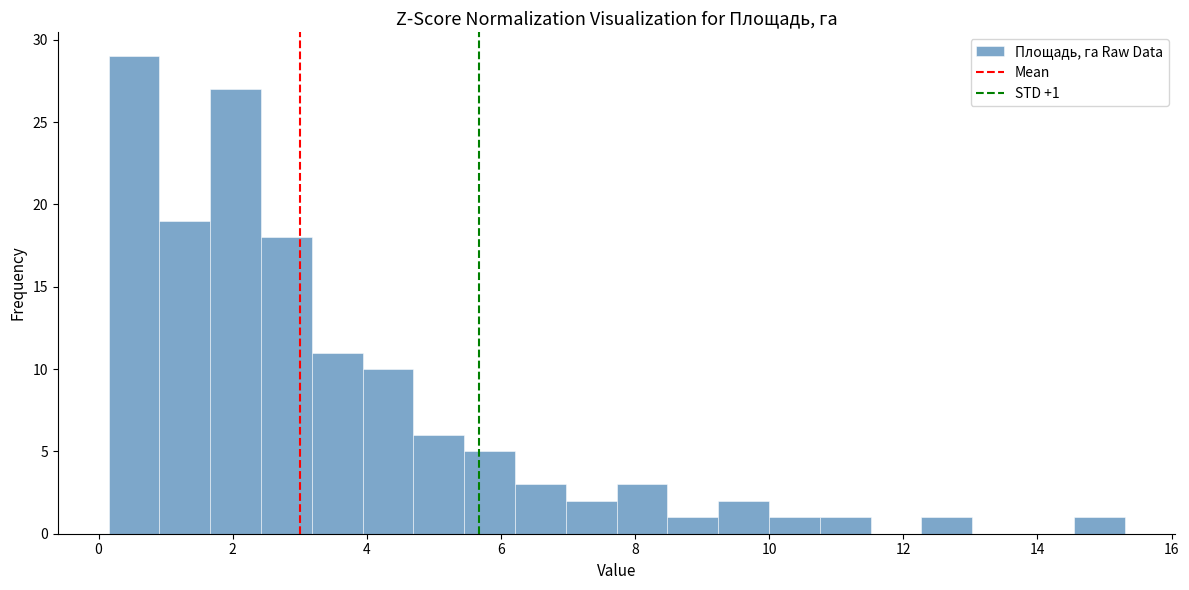

Read against the x-axis, roughly where is the centre of the tallest bar?

0.6